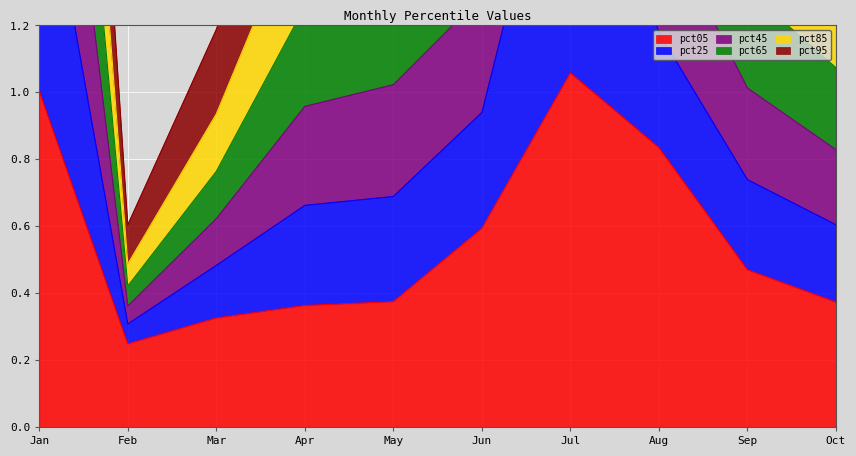

At which label is pct45 closest to 2?

Jun